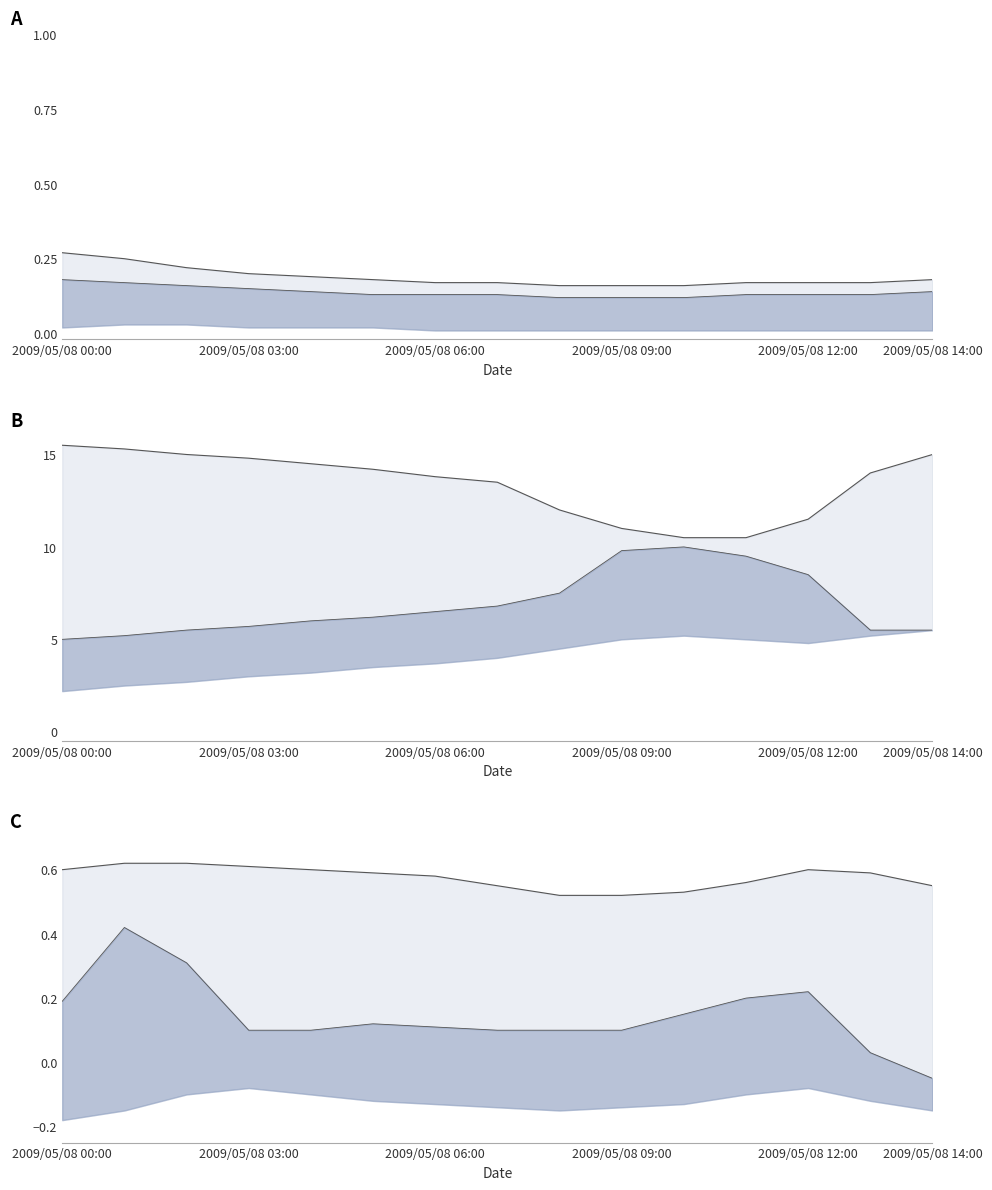

What is the approximate value of col_1 at 2009/05/08 12:00?

0.6